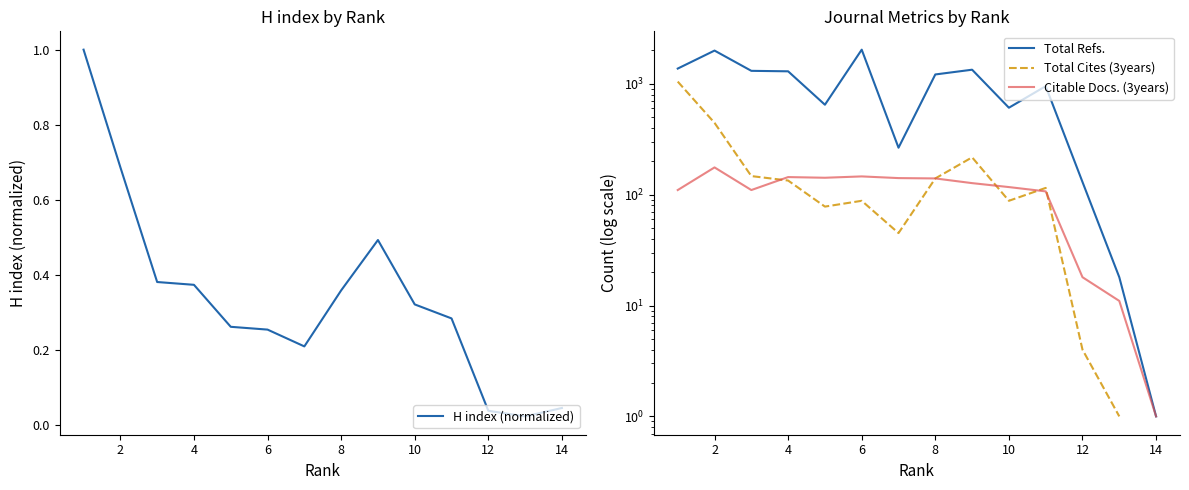

Is it true that H index (normalized) equals 0.2 at 4?

False